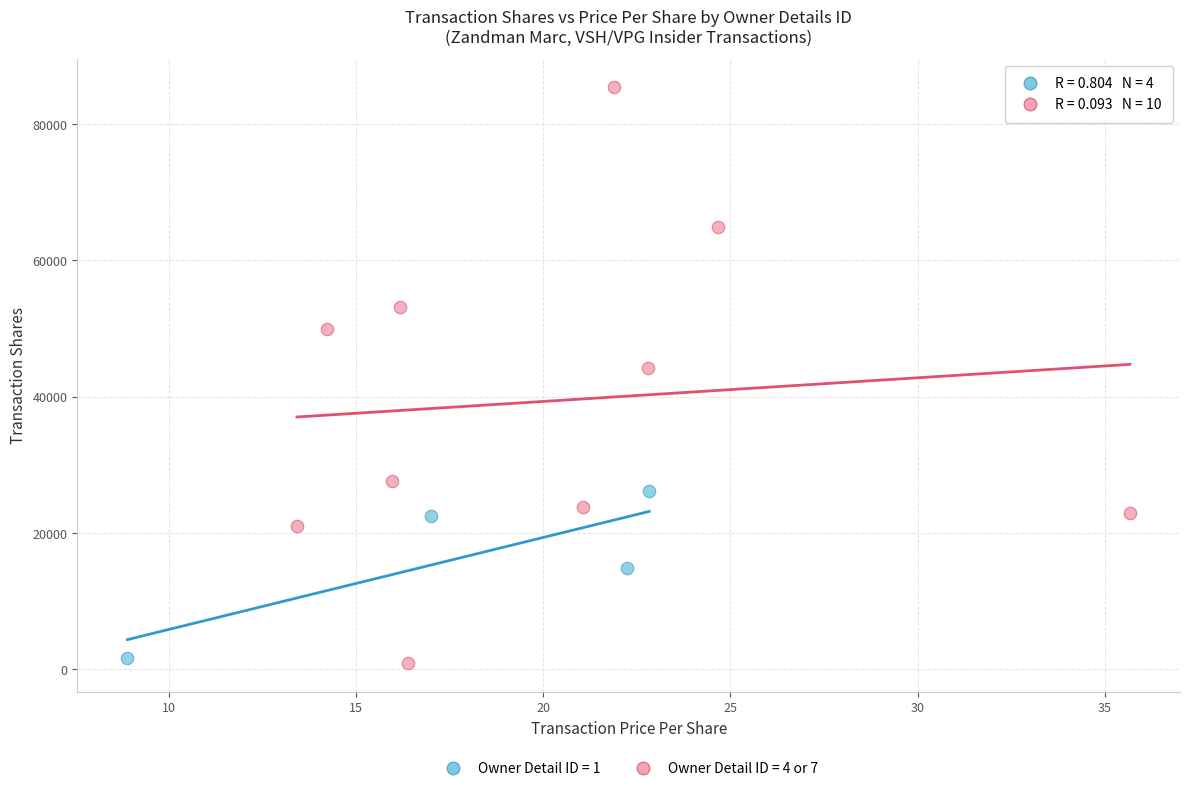

Which series contains the highest Y value?

Owner Detail ID = 4 or 7